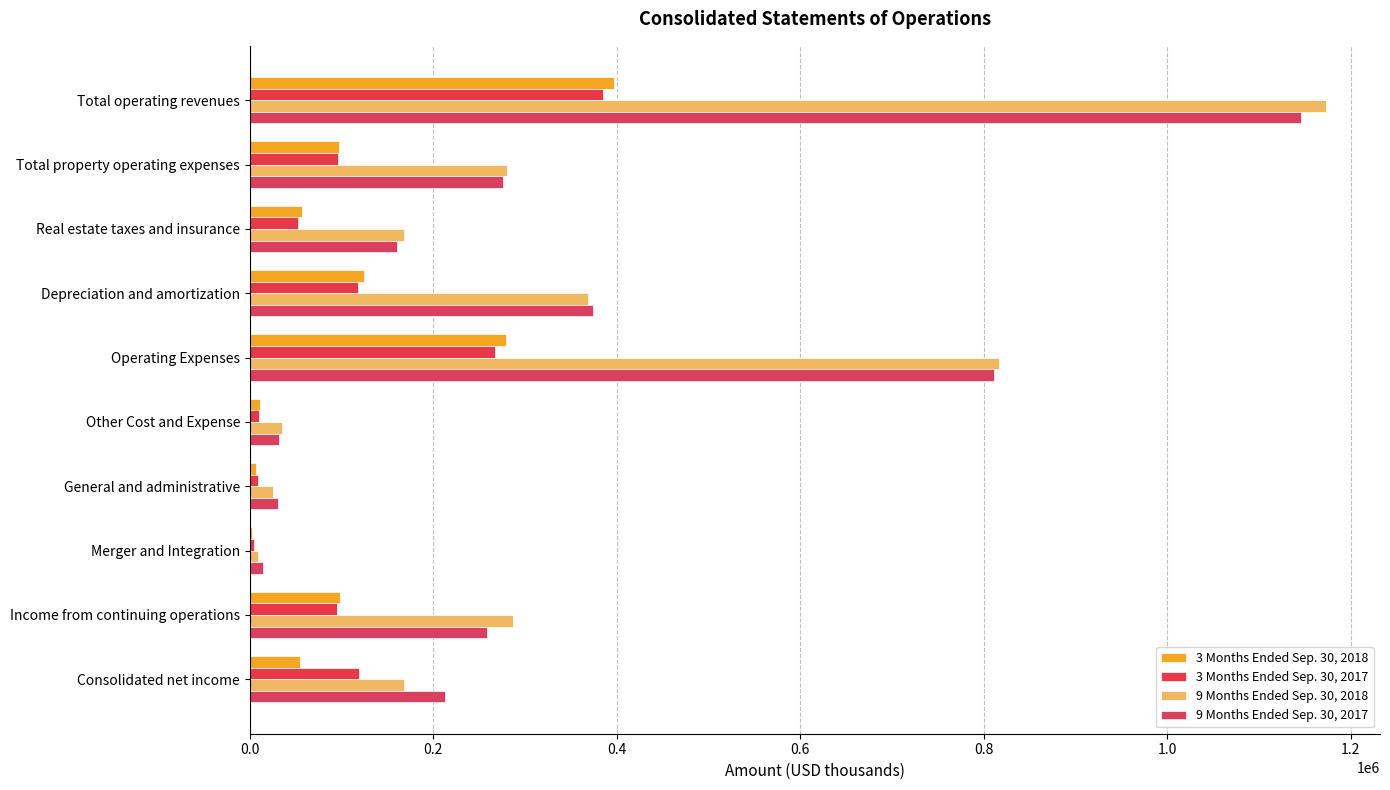

How many data points does each series have?

10